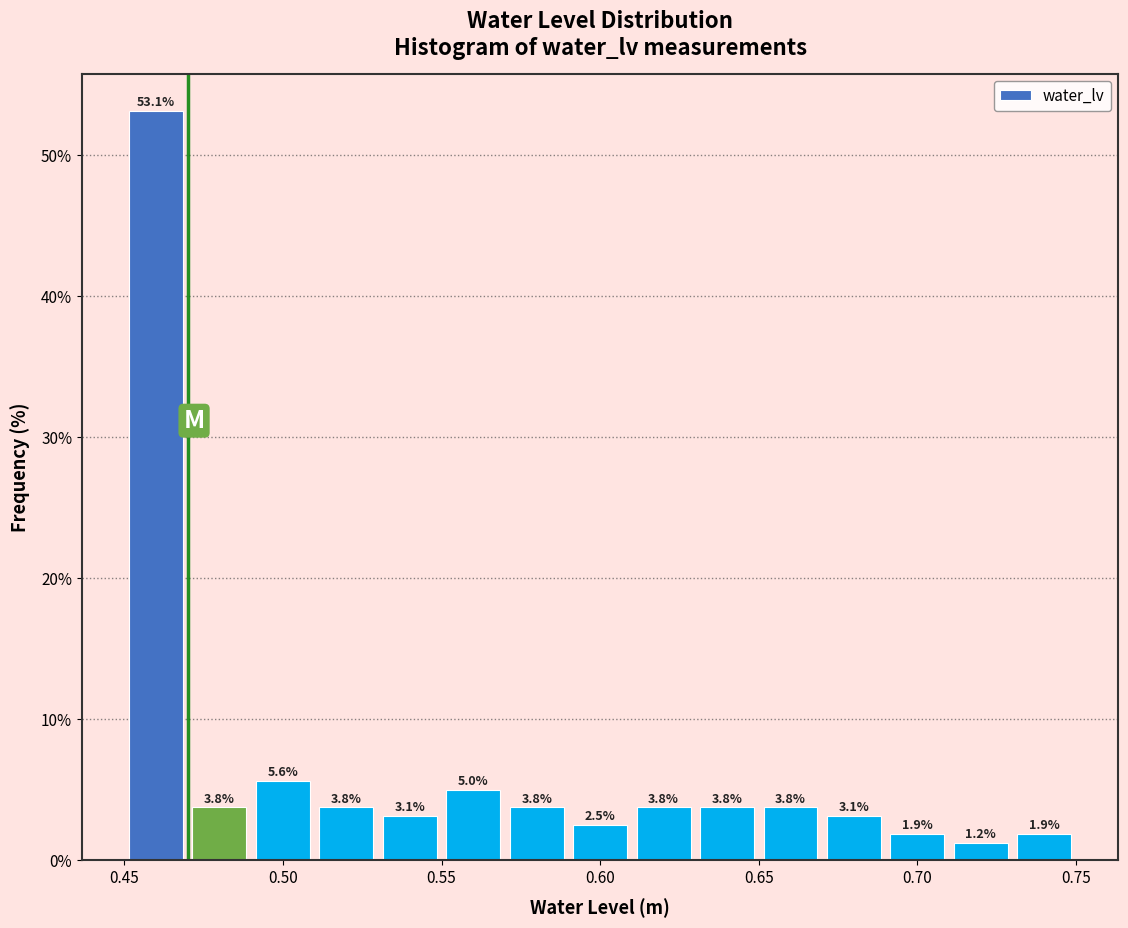

Reading left to right, transcribe this chart: for each bar, give the range it covers on the x-axis and its height.

0.45 to 0.47: 53.1
0.47 to 0.49: 3.8
0.49 to 0.51: 5.6
0.51 to 0.53: 3.8
0.53 to 0.55: 3.1
0.55 to 0.57: 5.0
0.57 to 0.59: 3.8
0.59 to 0.61: 2.5
0.61 to 0.63: 3.8
0.63 to 0.65: 3.8
0.65 to 0.67: 3.8
0.67 to 0.69: 3.1
0.69 to 0.71: 1.9
0.71 to 0.73: 1.2
0.73 to 0.75: 1.9